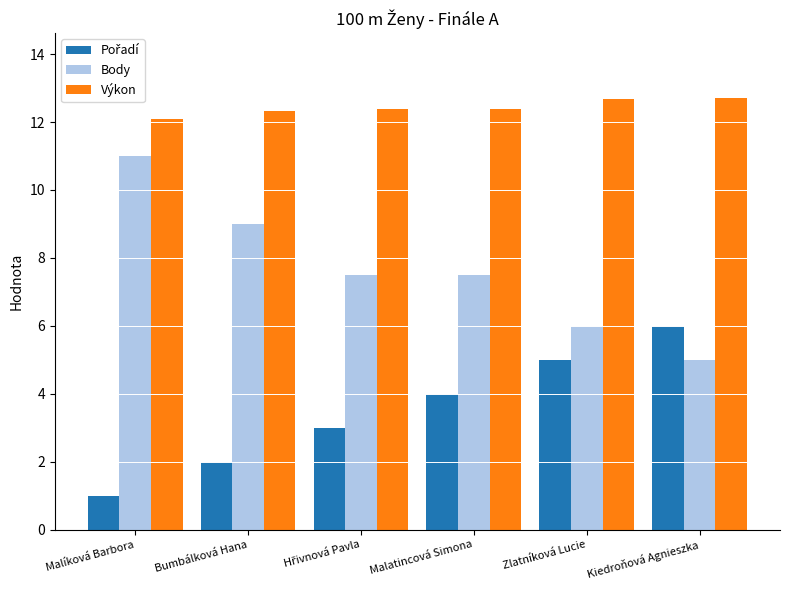

What is the sum of all Body values?

46.0